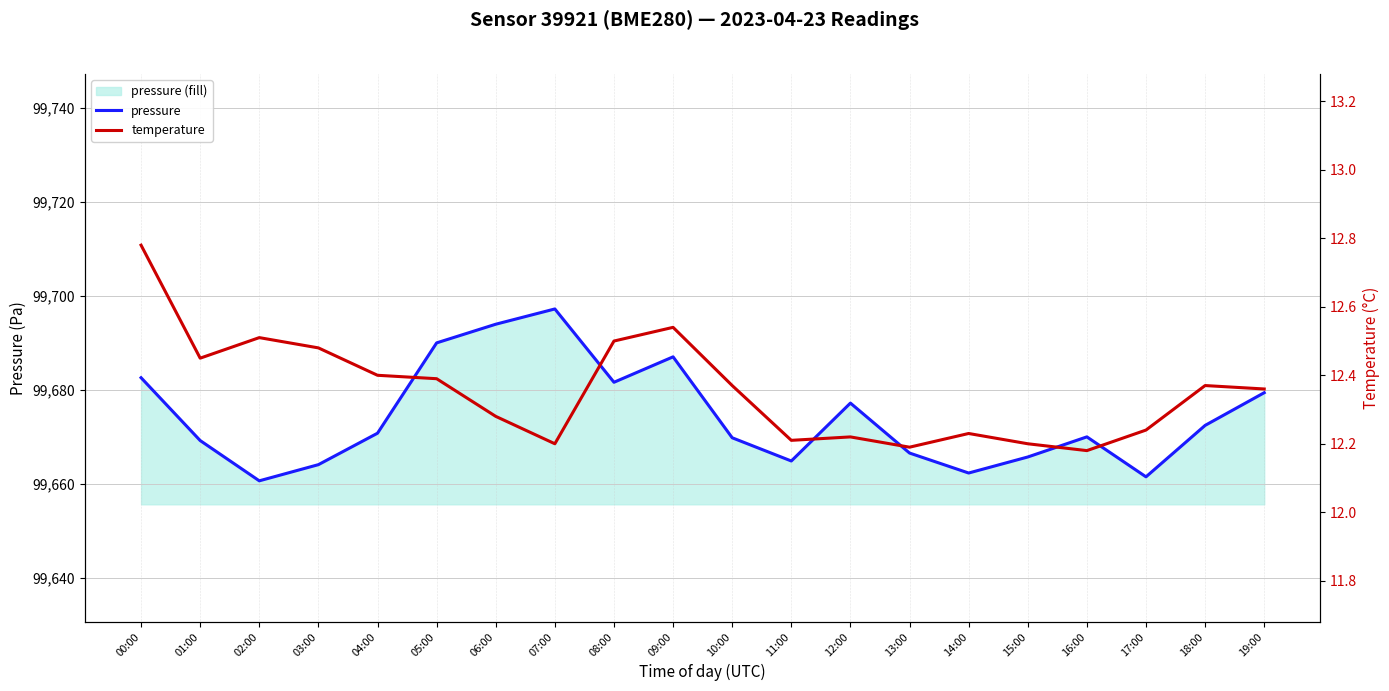

What is the difference between the maximum and minimum values in the pressure series?

36.6